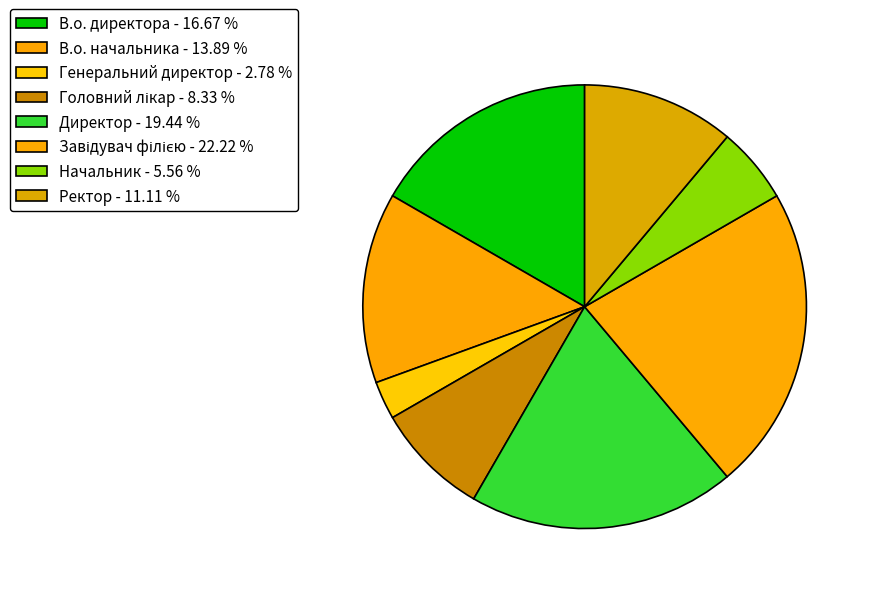

How many segments does this pie chart have?

8